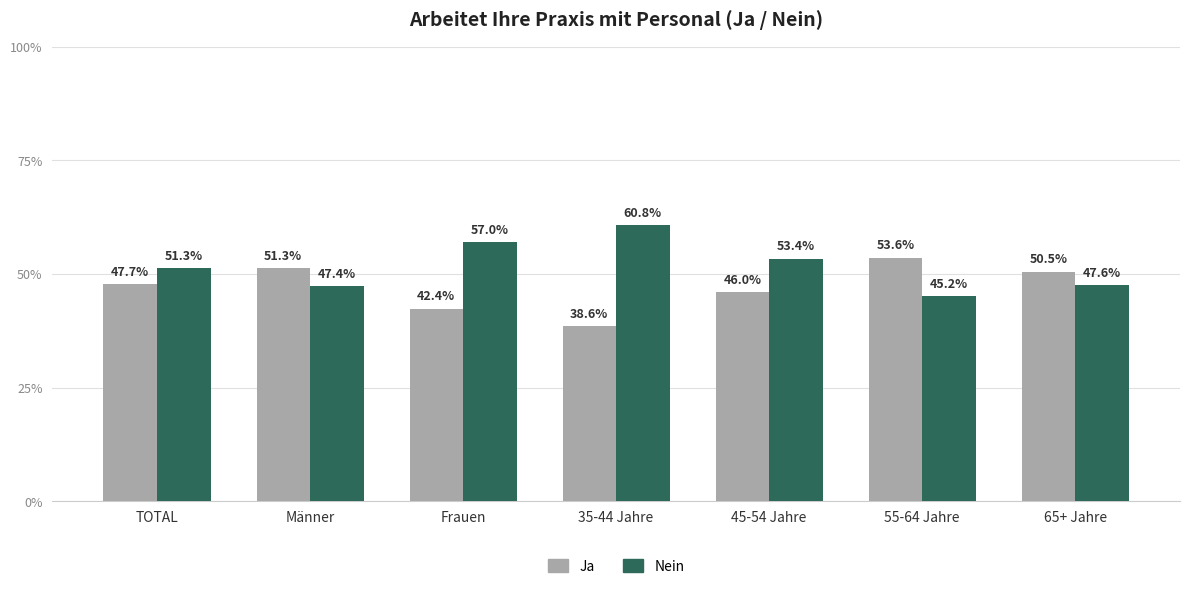

Rank the categories by Ja value from lowest to highest.

35-44 Jahre, Frauen, 45-54 Jahre, TOTAL, 65+ Jahre, Männer, 55-64 Jahre